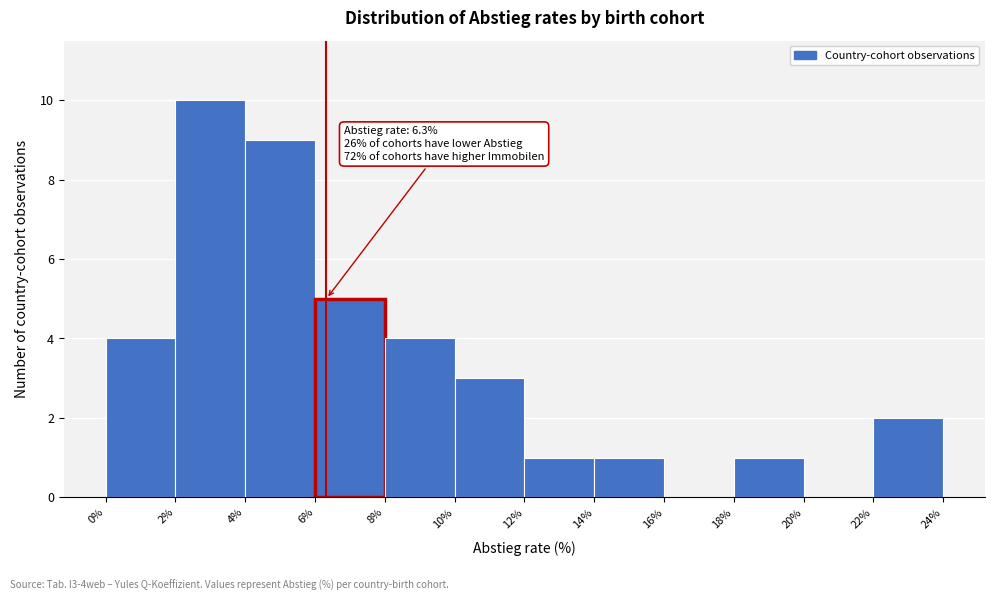

Which range on the x-axis has the tallest bar?

2% to 4%